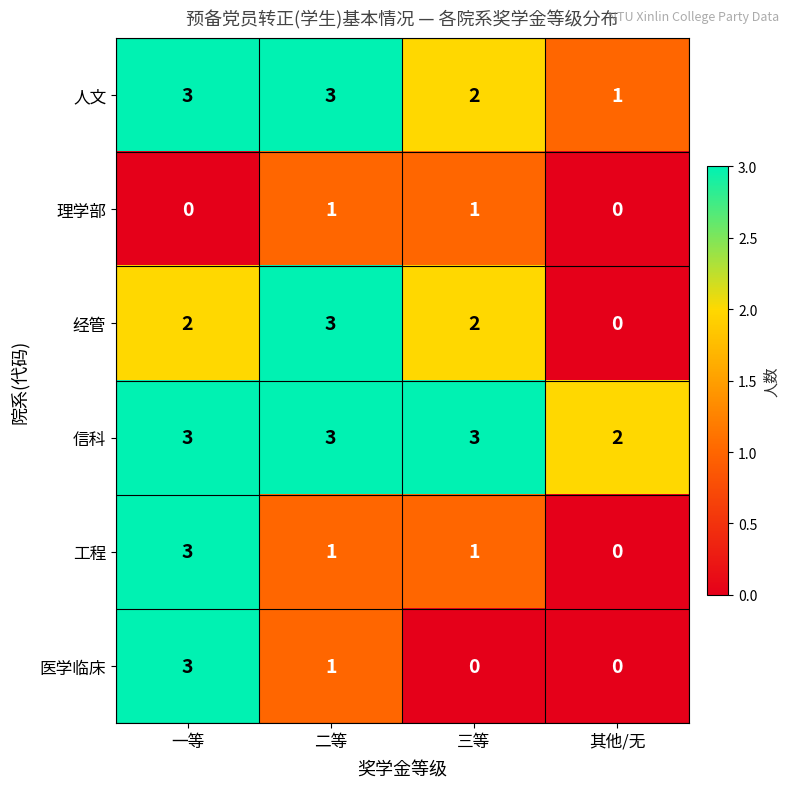

Count the 人文 values in the range 2 to 3.

3